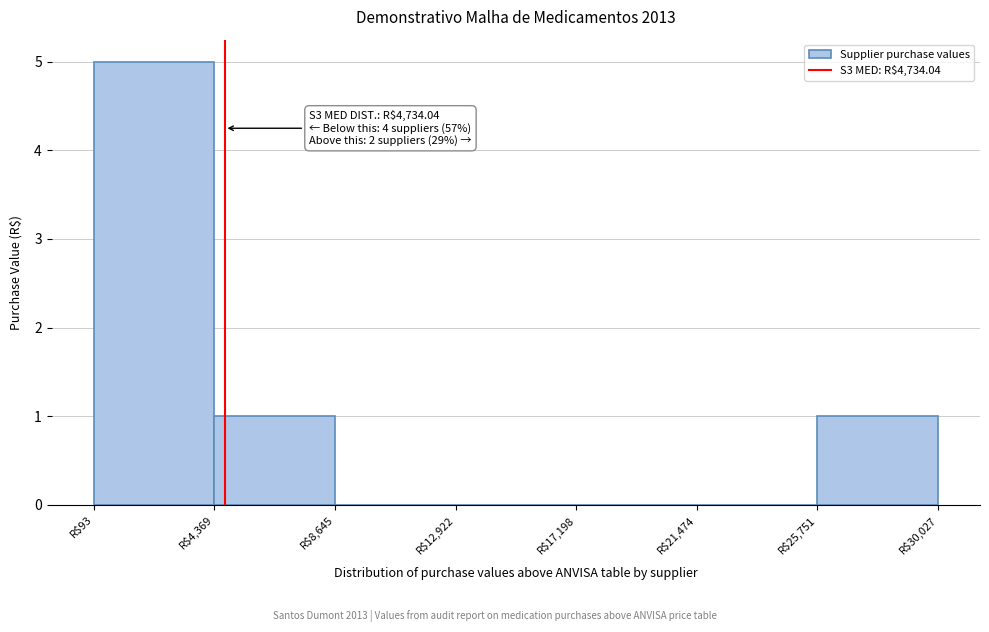

Which range on the x-axis has the tallest bar?

0 to 4500